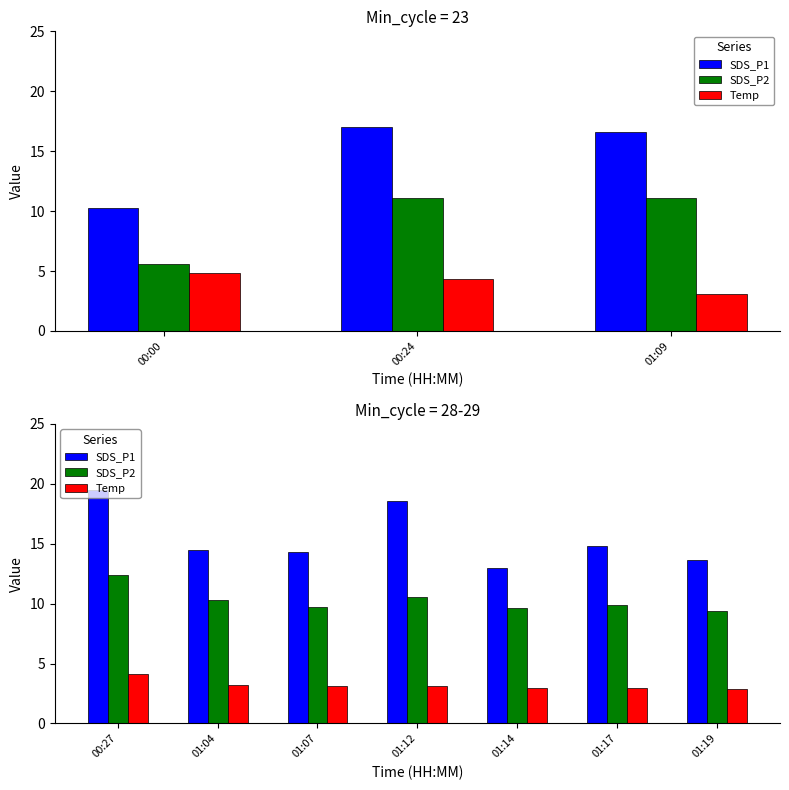

True or false: Temp has a value of 0.9 at 01:14.

False